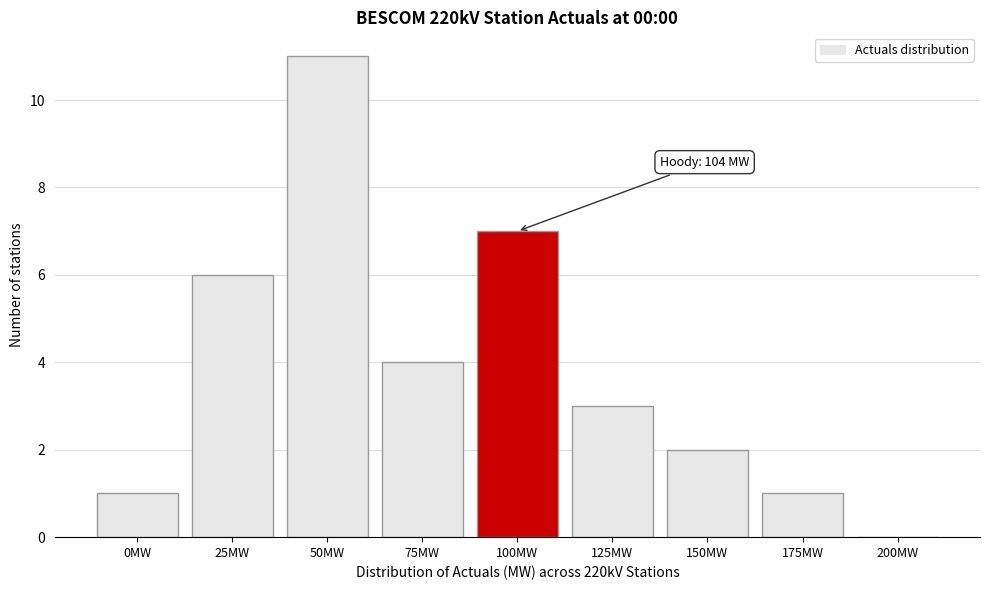

Reading right to left, transcribe all the data shown in this chart.

200MW=0	175MW=1	150MW=2	125MW=3	100MW=7	75MW=4	50MW=11	25MW=6	0MW=1